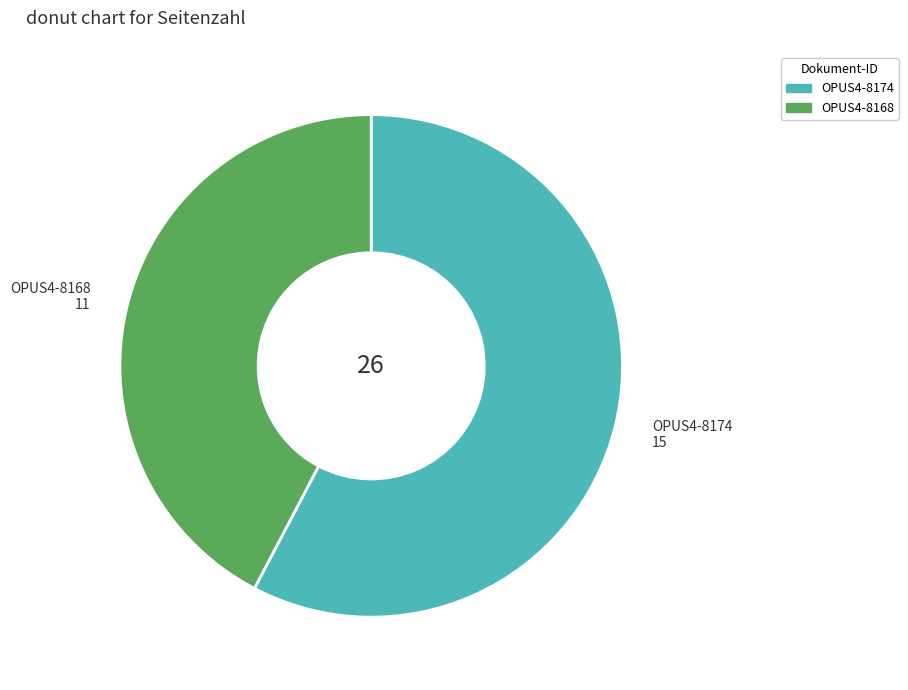

Approximately how many times larger is the value at OPUS4-8174 compared to OPUS4-8168?

1.4